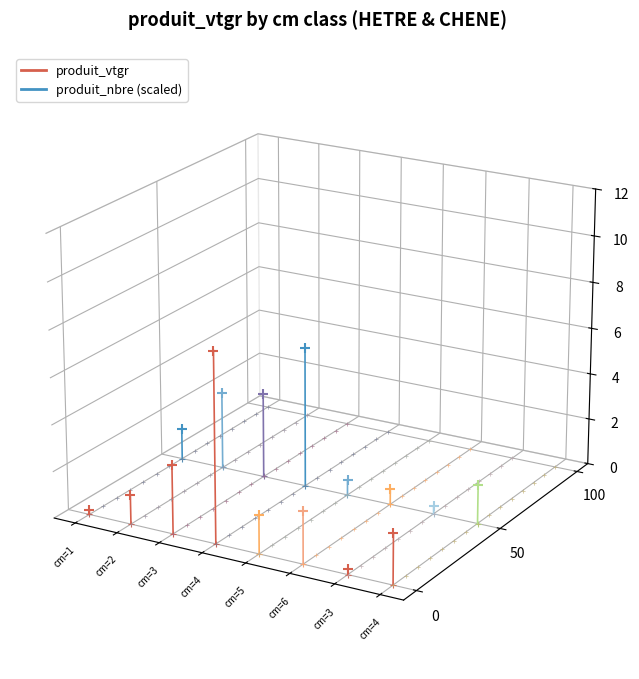

Which series reaches the minimum Y coordinate?

produit_vtgr